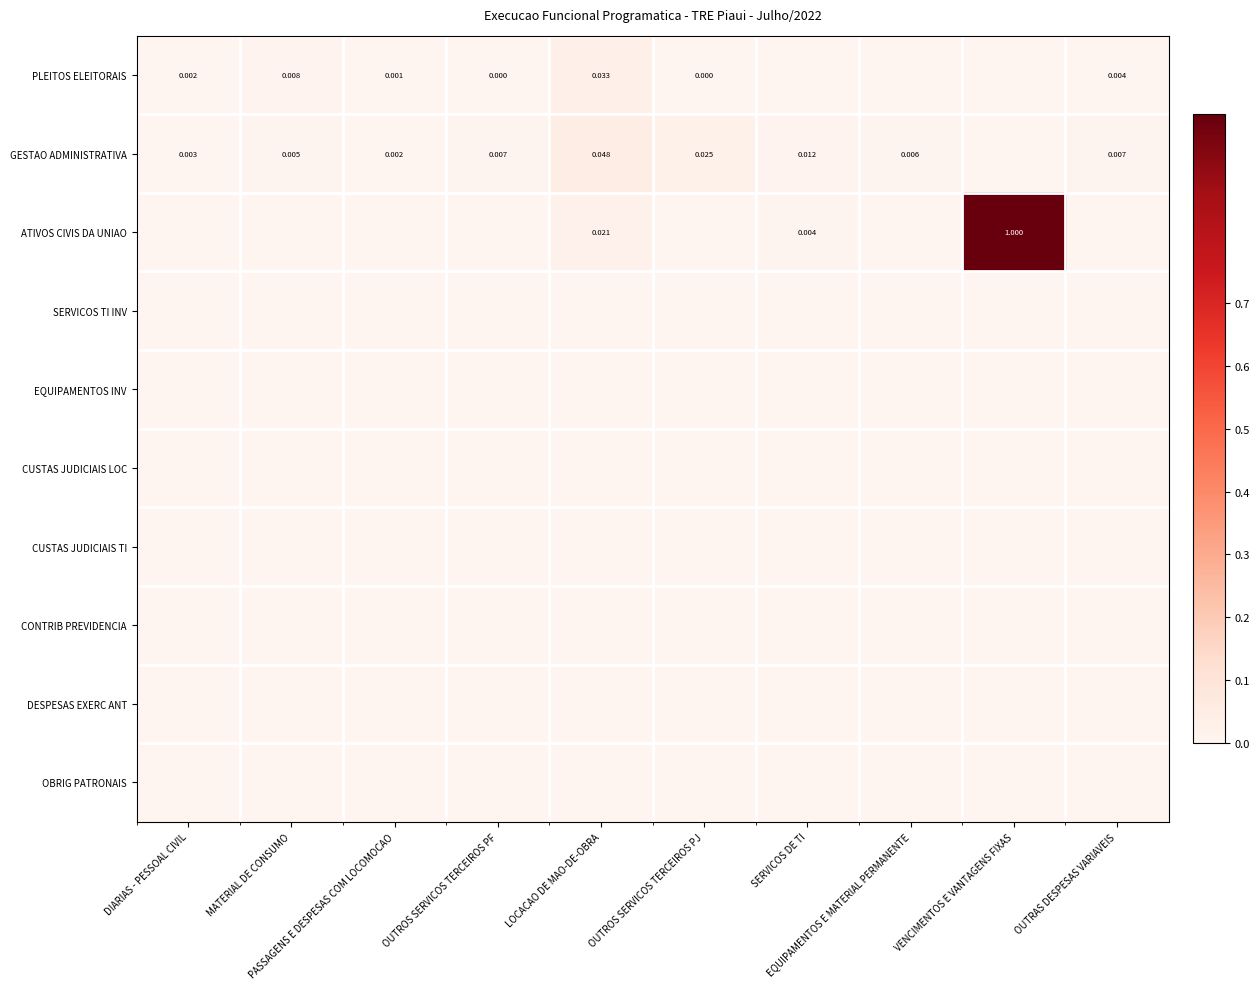

How many data points does each series have?

10